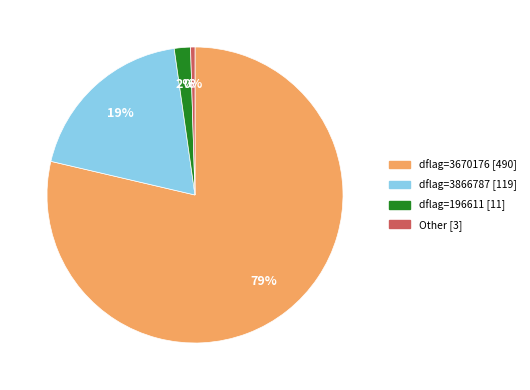

Is there a majority slice in this chart?

Yes